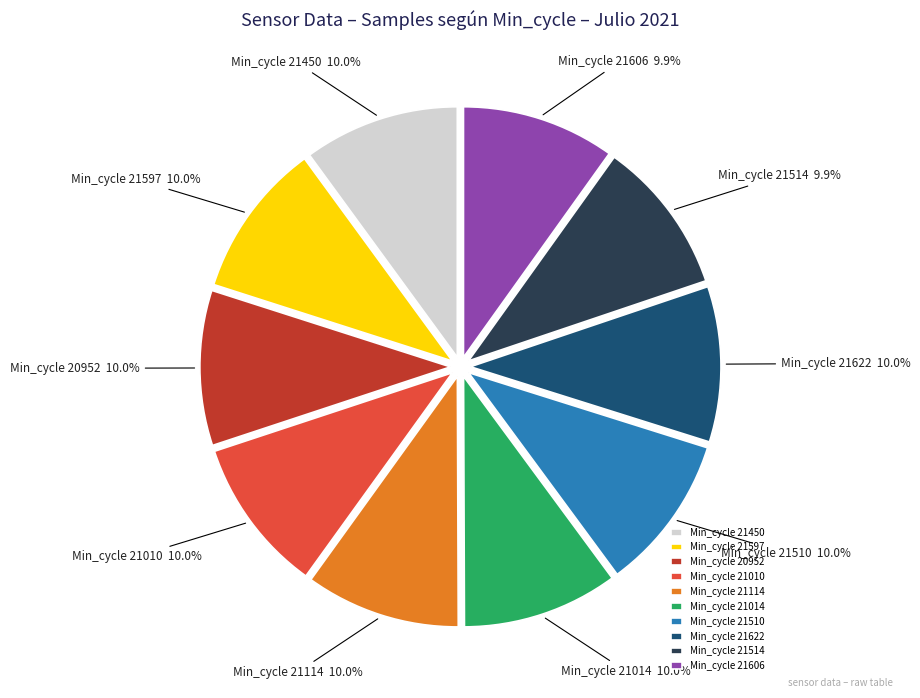

What percentage is NOT represented by Min_cycle 21514?

90.1%